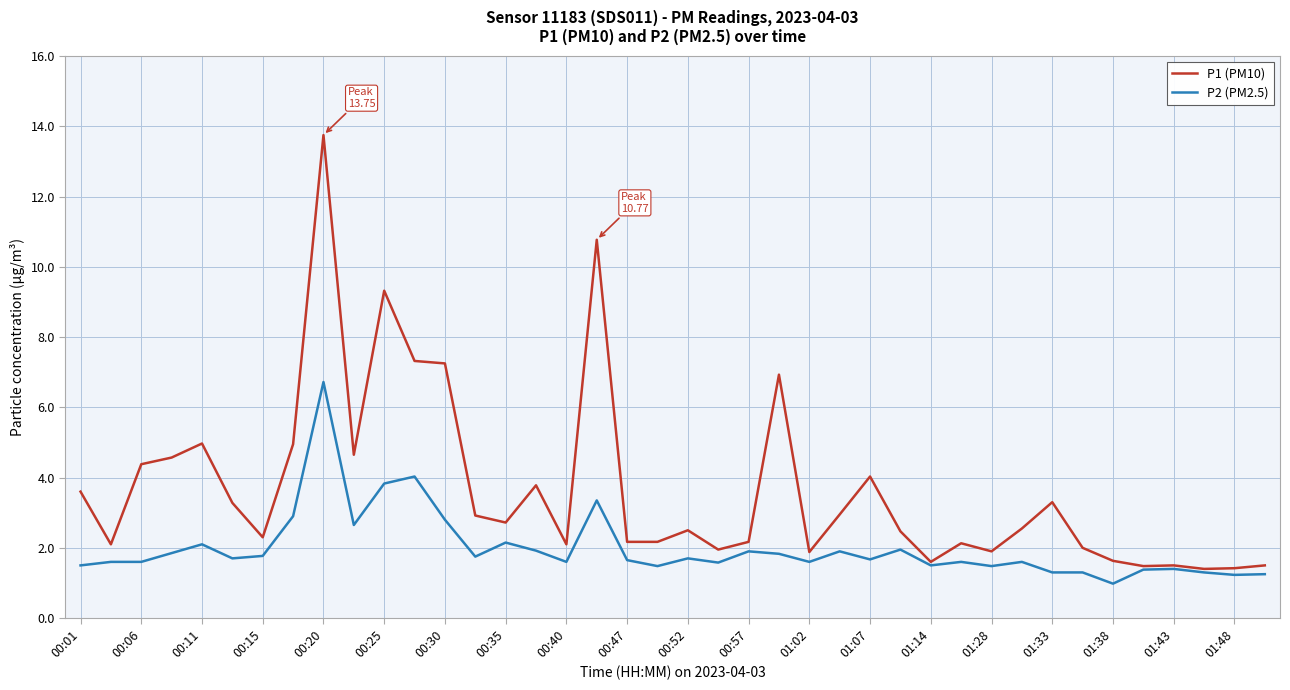

Which series has the largest total across all categories?

P1 (PM10)